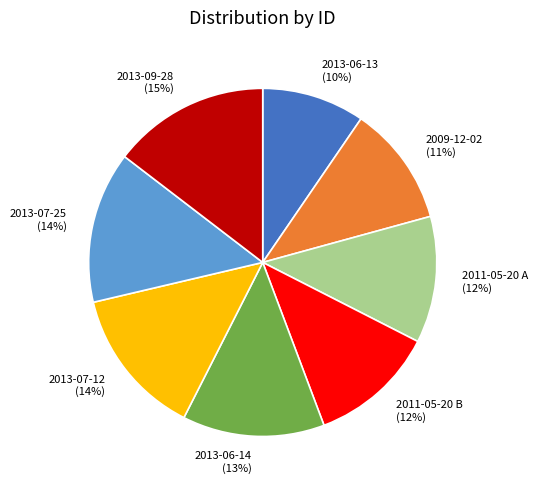

Does any single category account for the majority?

No